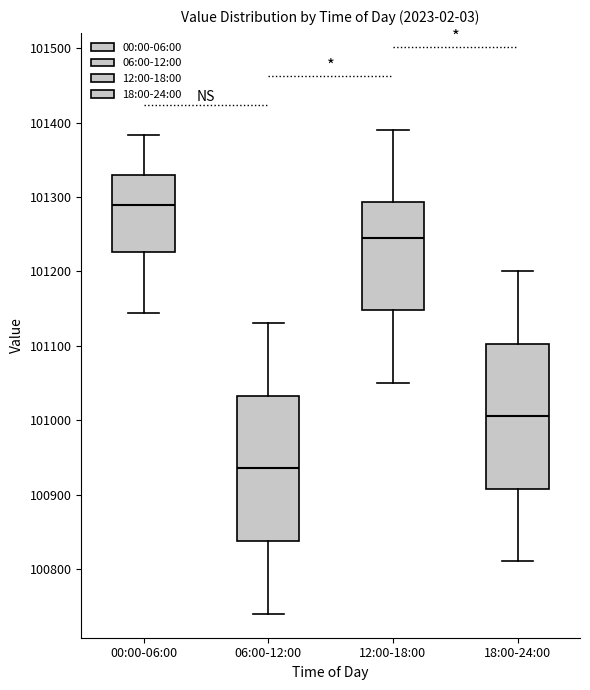

Which box's median line is the highest?

00:00-06:00